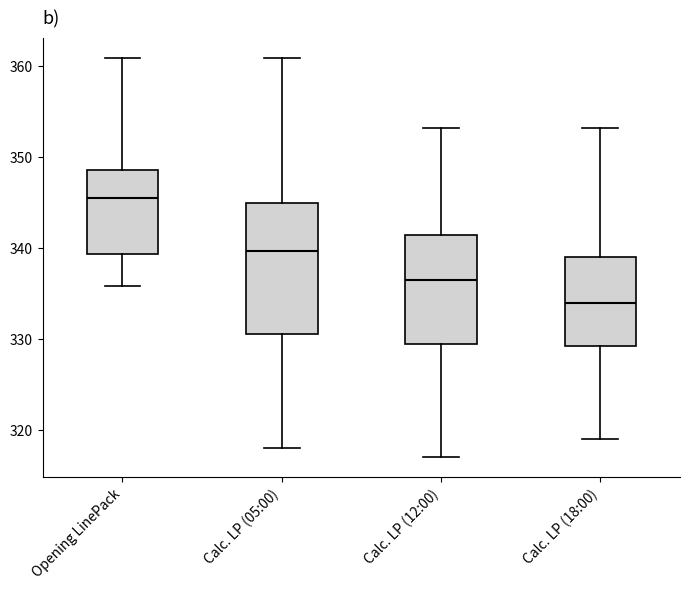

Reading left to right, read every box against the y-axis: the position of its median line, the range the box covers, and the ends of its whiskers. The values are not printed on the chart, so give them approximately, as read against the axis.

Opening LinePack: median 346, box 339 to 349, whiskers 336 to 361
Calc. LP (05:00): median 340, box 331 to 345, whiskers 318 to 361
Calc. LP (12:00): median 337, box 330 to 342, whiskers 317 to 353
Calc. LP (18:00): median 334, box 329 to 339, whiskers 319 to 353